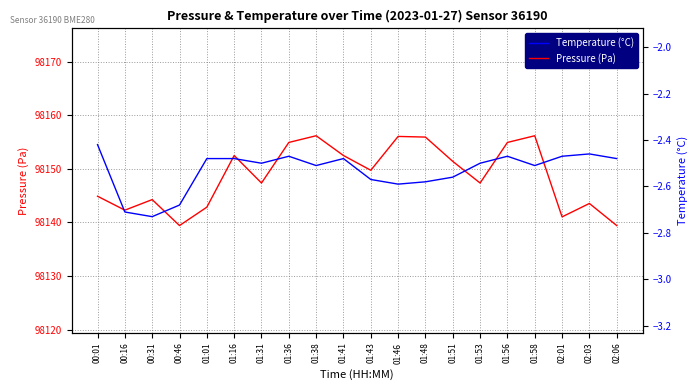

True or false: Temperature (°C) and Pressure (Pa) cross at least once.

False